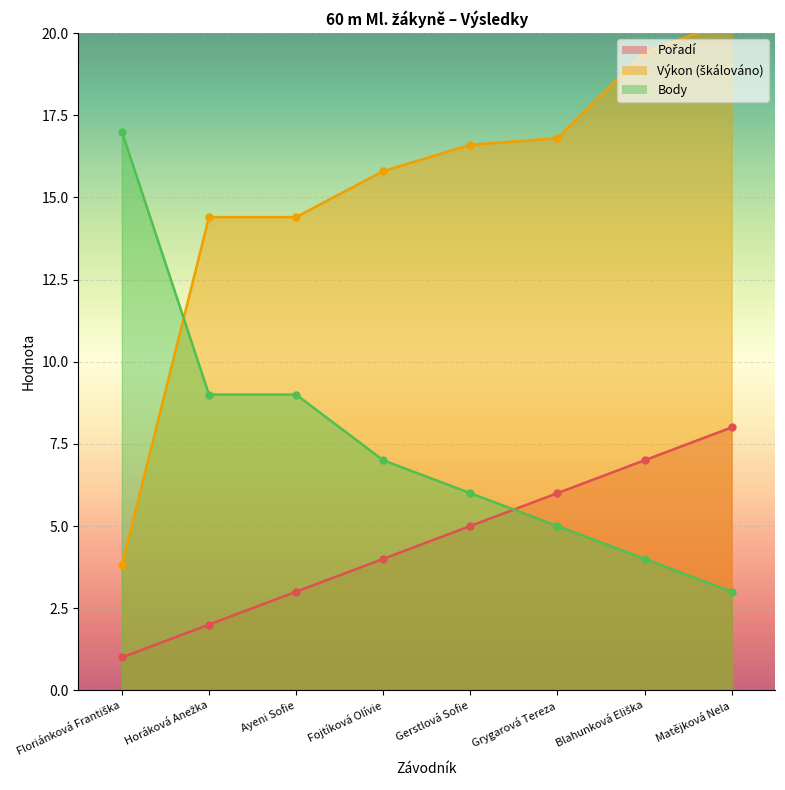

At which label is Body closest to 10?

Horáková Anežka